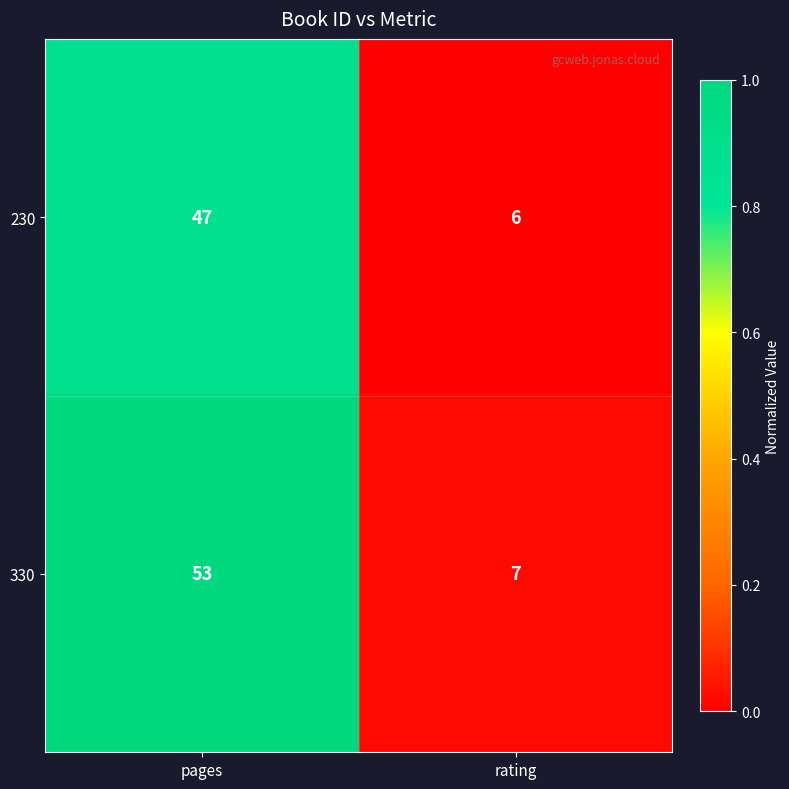

Reading right to left, extract all data points from this chart.

230: rating=6	pages=47
330: rating=7	pages=53